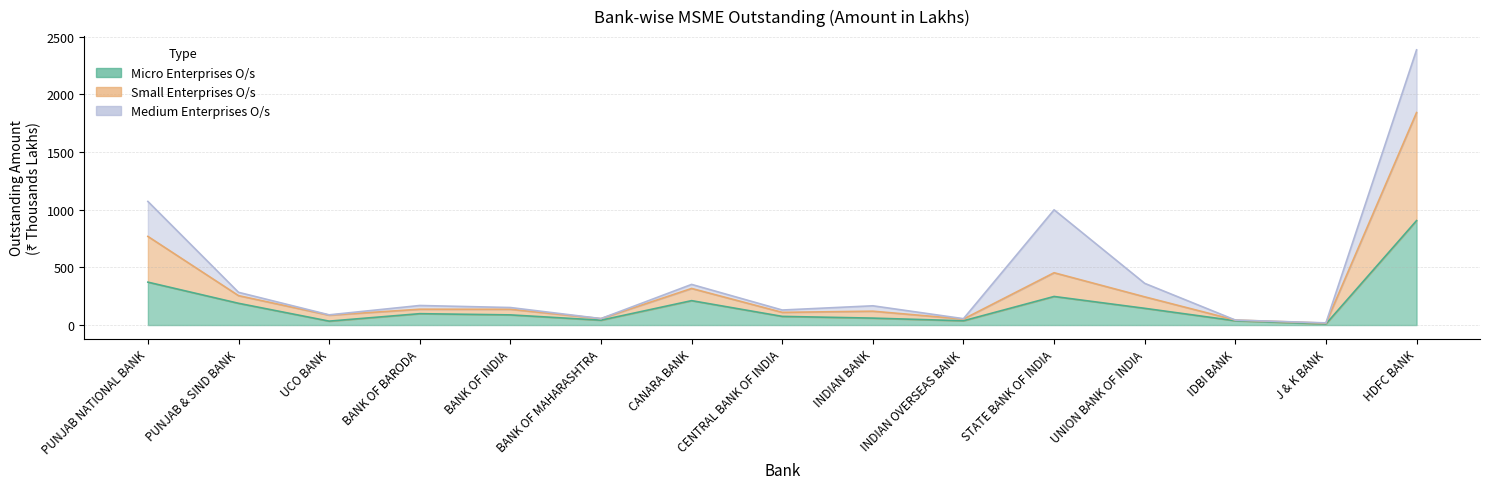

Which category has the highest value across all series?

HDFC BANK